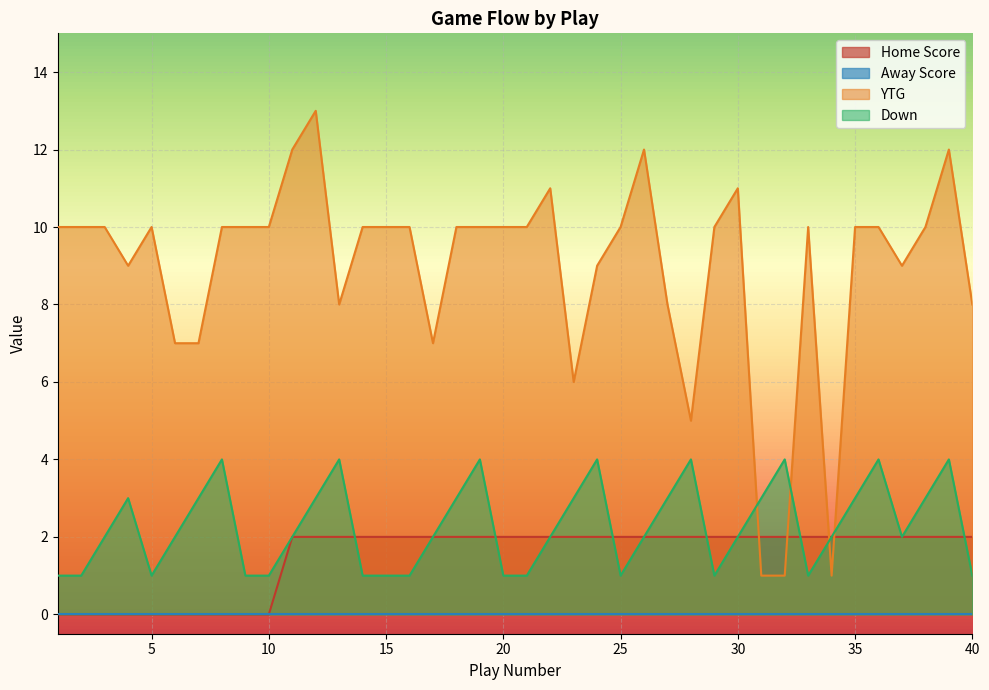

Which has a higher value, 25 or 8?

25